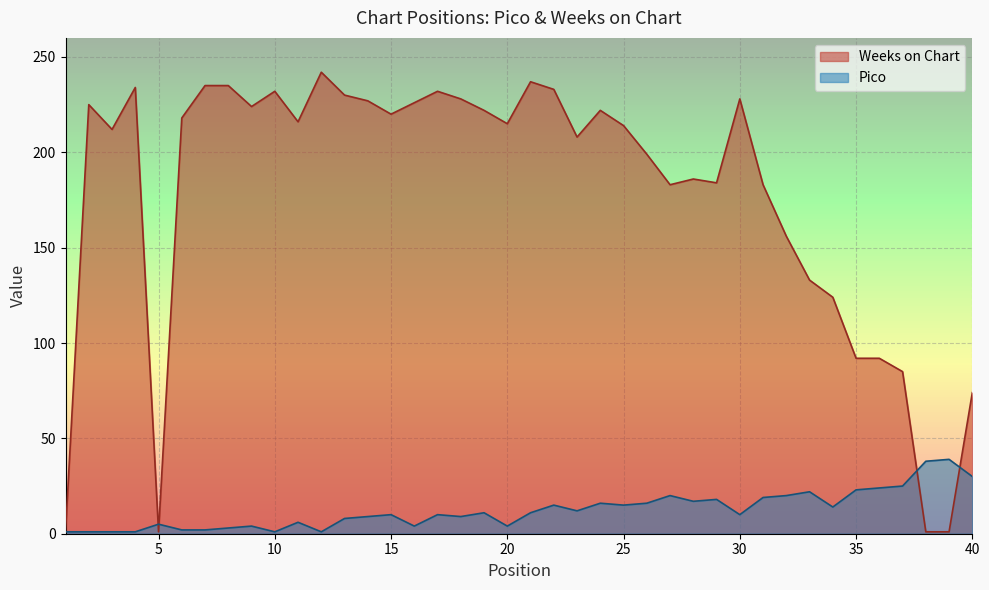

Rank the series by their average value, from lowest to highest.

Pico, Weeks on Chart